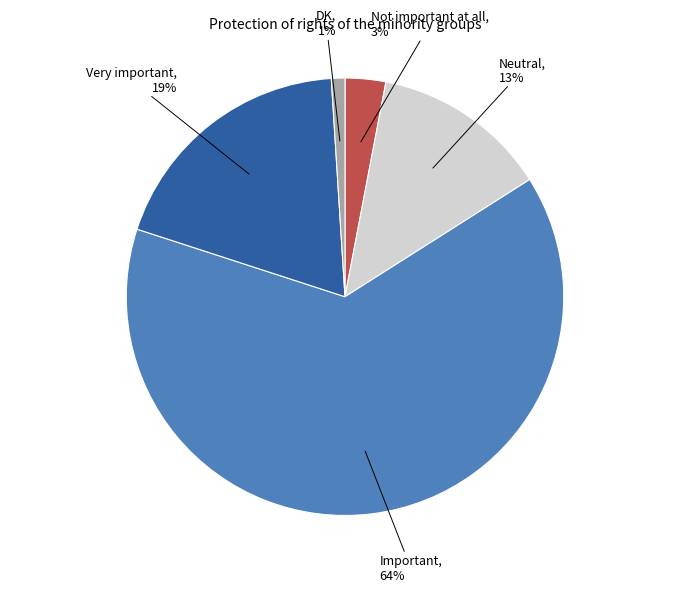

To the nearest percent, what is the average slice percentage?

20%